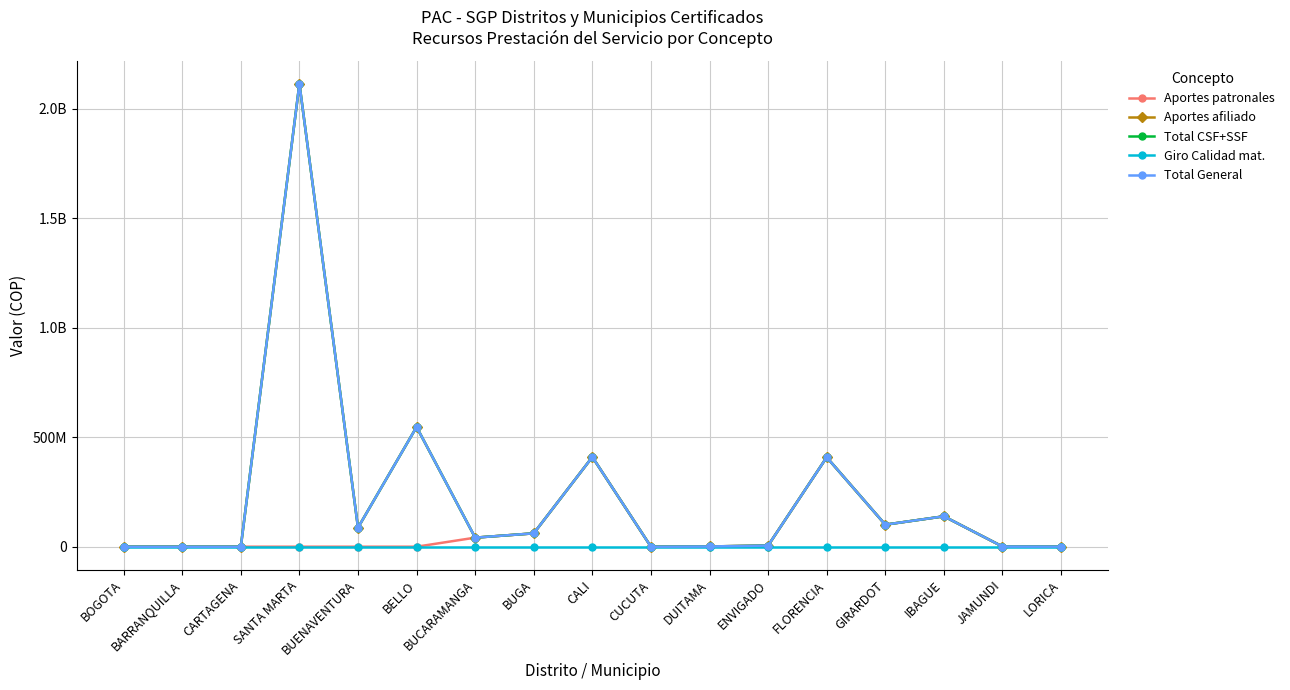

Is this an area chart (filled region under the line)?

No